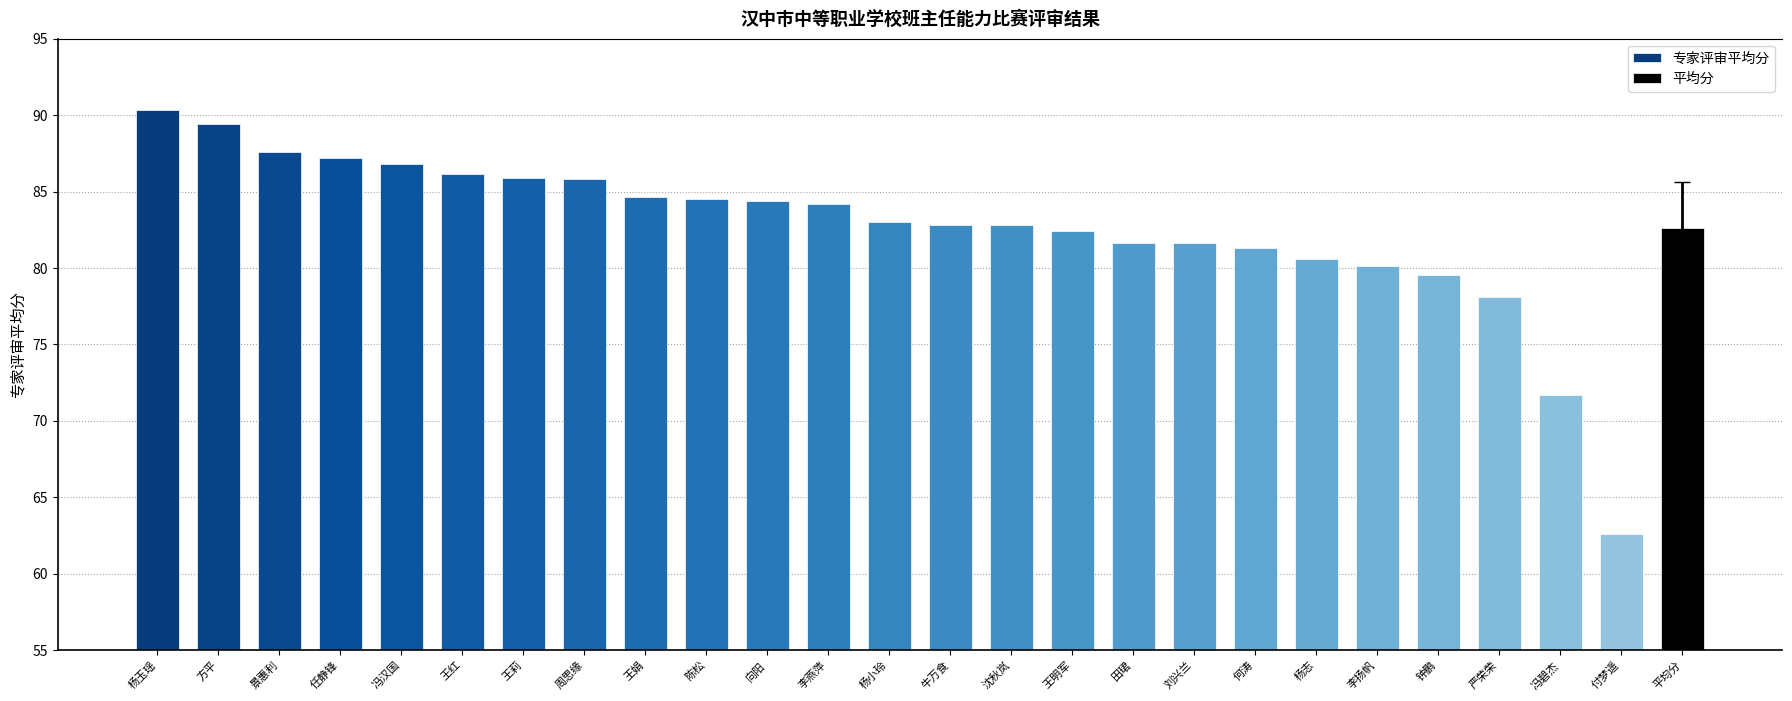

Which label corresponds to the smallest value in the chart?

付梦遥